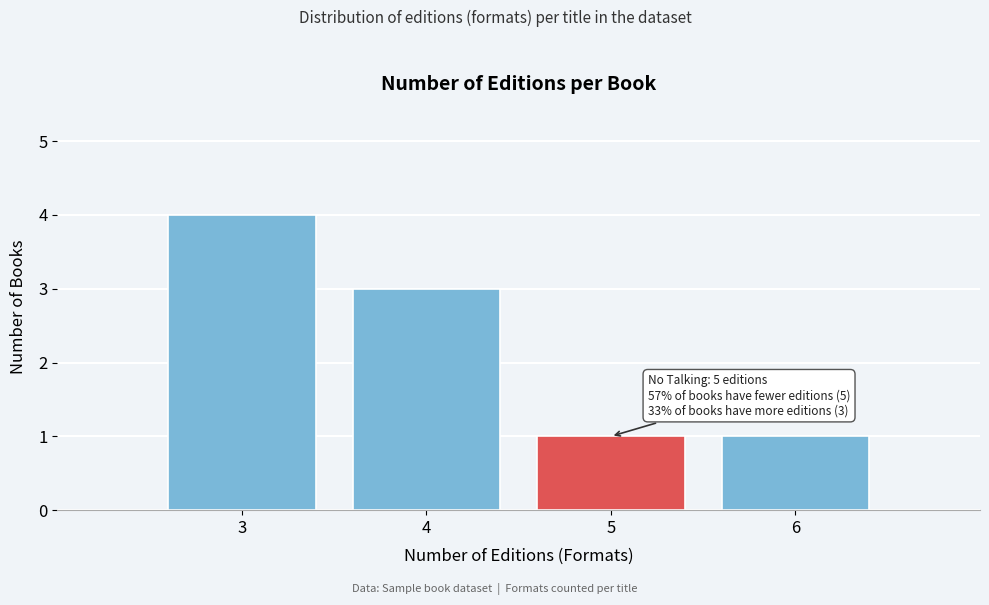

Over which range of the x-axis is the bar tallest?

2.5 to 3.5